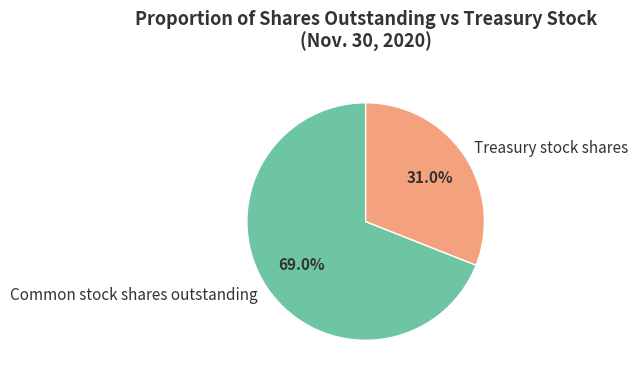

Rank the categories by value from highest to lowest.

Common stock shares outstanding, Treasury stock shares